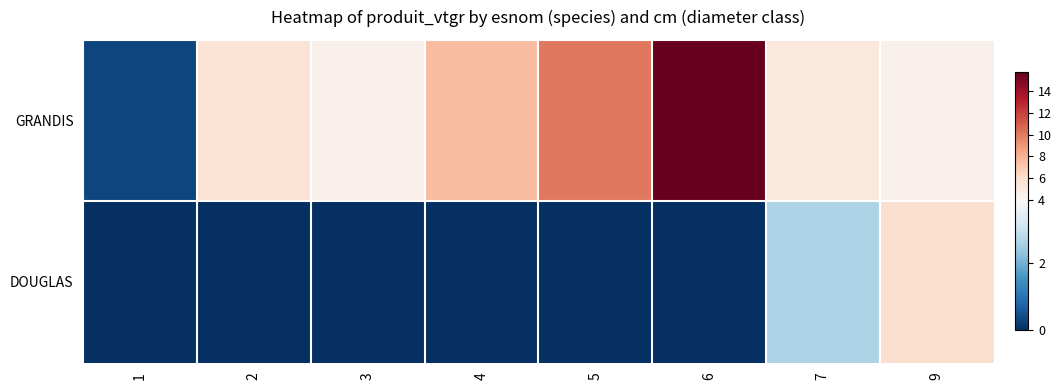

What is the total value across all series at 3?

4.5